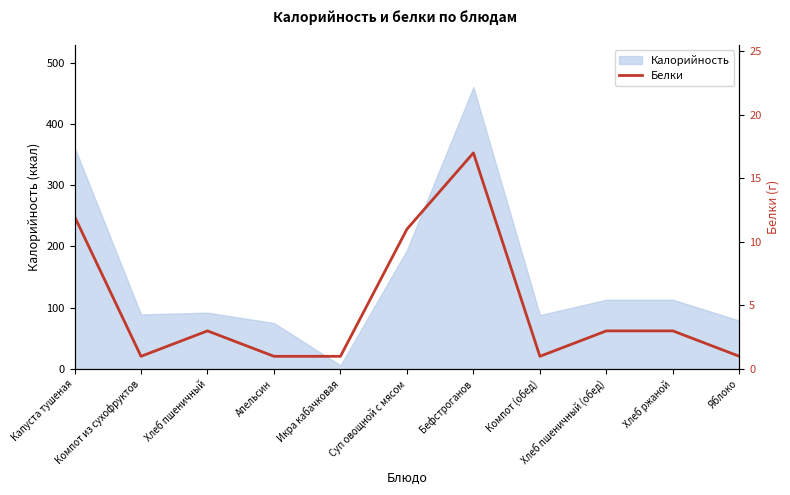

Count the number of categories in the chart.

11